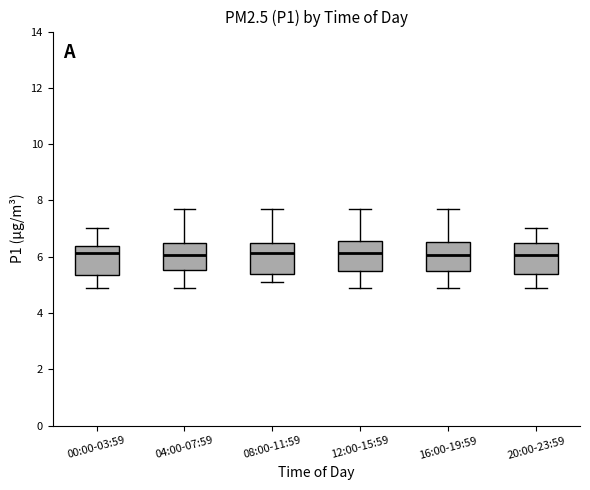

Reading left to right, transcribe this box plot: for each box, give where its median line is, the range the box spans, and where its two whiskers end, as read against the y-axis. The values are not printed on the chart, so give them approximately, as read against the axis.

00:00-03:59: median 6.2, box 5.4 to 6.4, whiskers 5.0 to 7.0
04:00-07:59: median 6.0, box 5.6 to 6.6, whiskers 5.0 to 7.6
08:00-11:59: median 6.2, box 5.4 to 6.4, whiskers 5.2 to 7.6
12:00-15:59: median 6.2, box 5.4 to 6.6, whiskers 5.0 to 7.6
16:00-19:59: median 6.0, box 5.4 to 6.6, whiskers 5.0 to 7.6
20:00-23:59: median 6.0, box 5.4 to 6.4, whiskers 5.0 to 7.0